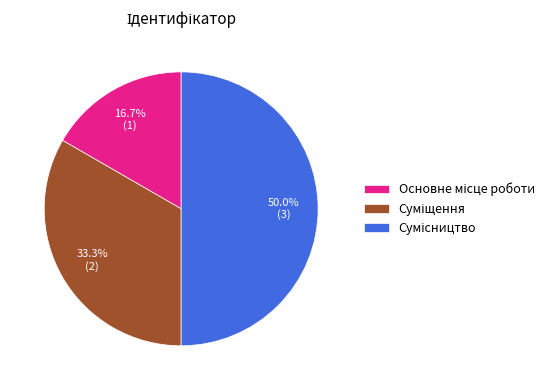

To the nearest percent, what portion does Суміщення represent?

33%